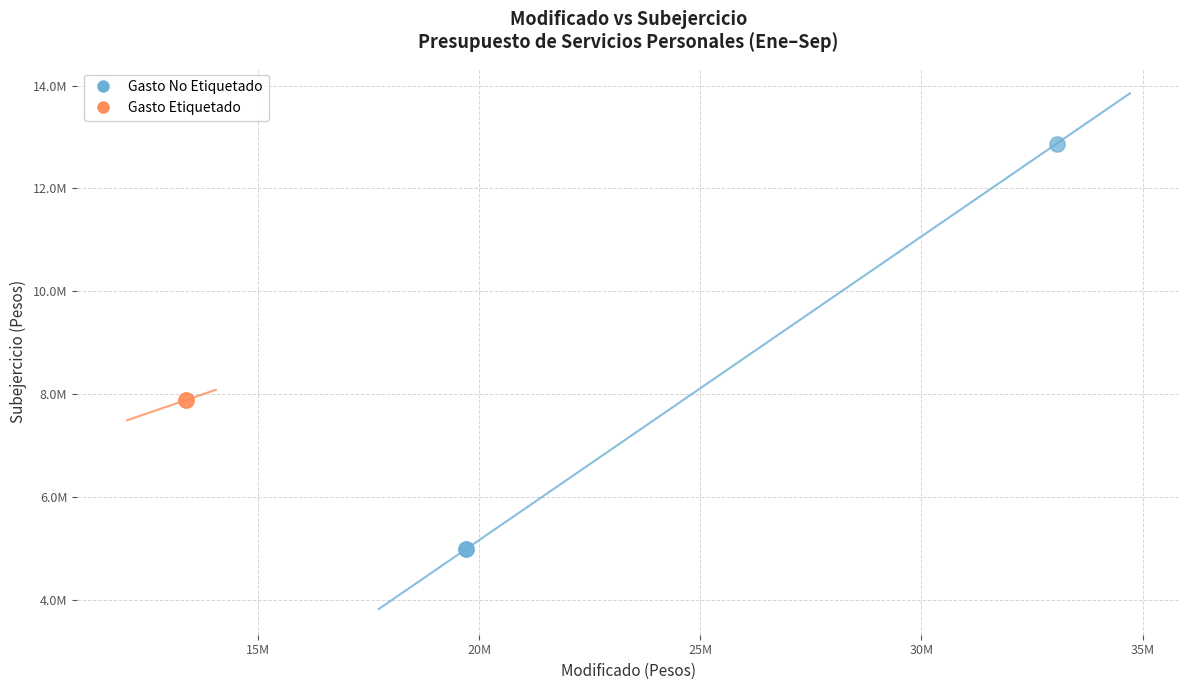

What are all the series names shown in the legend?

Gasto No Etiquetado, Gasto Etiquetado